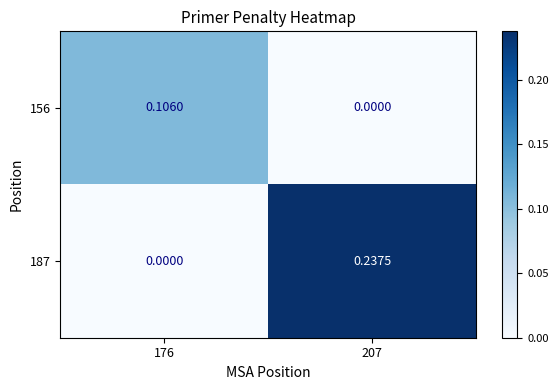

Is the value of 156 at 176 greater than the value of 187 at 176?

Yes